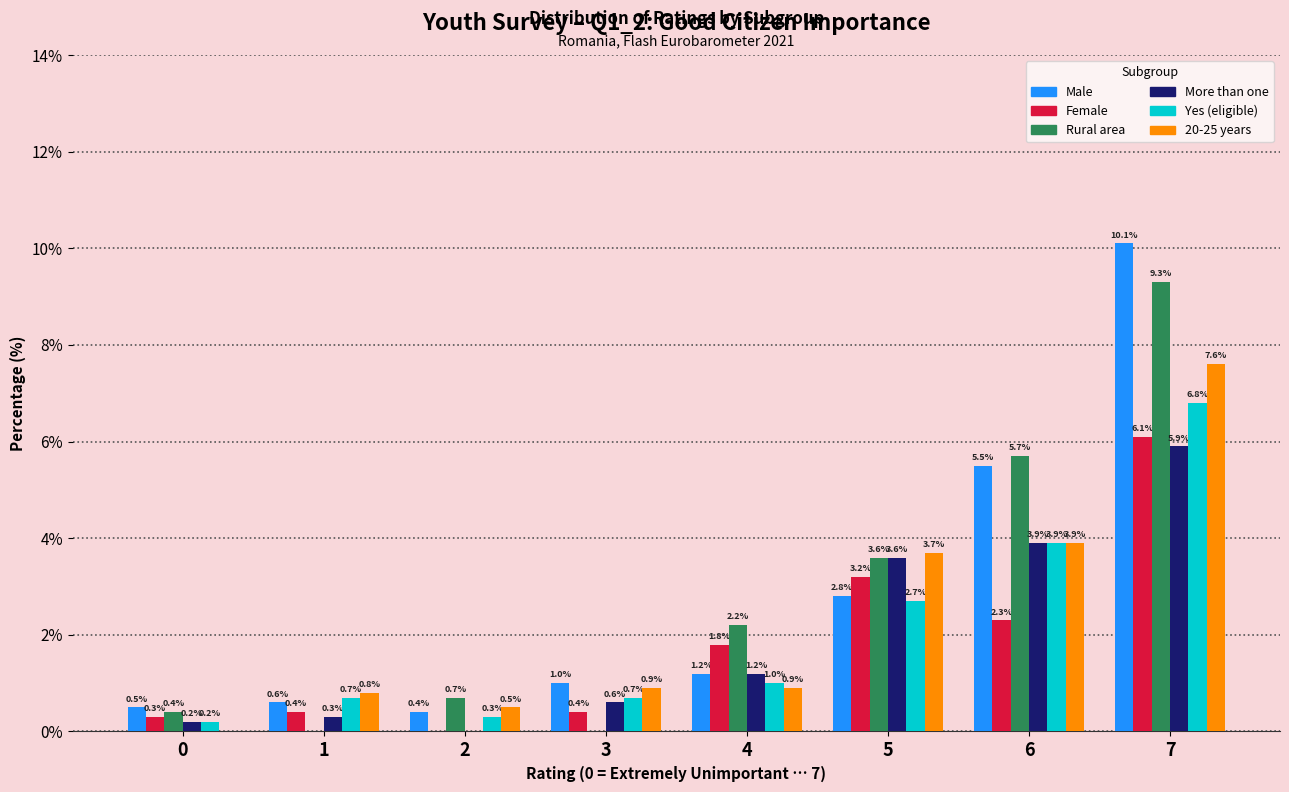

What is the highest value of the Yes (eligible) series?

6.8